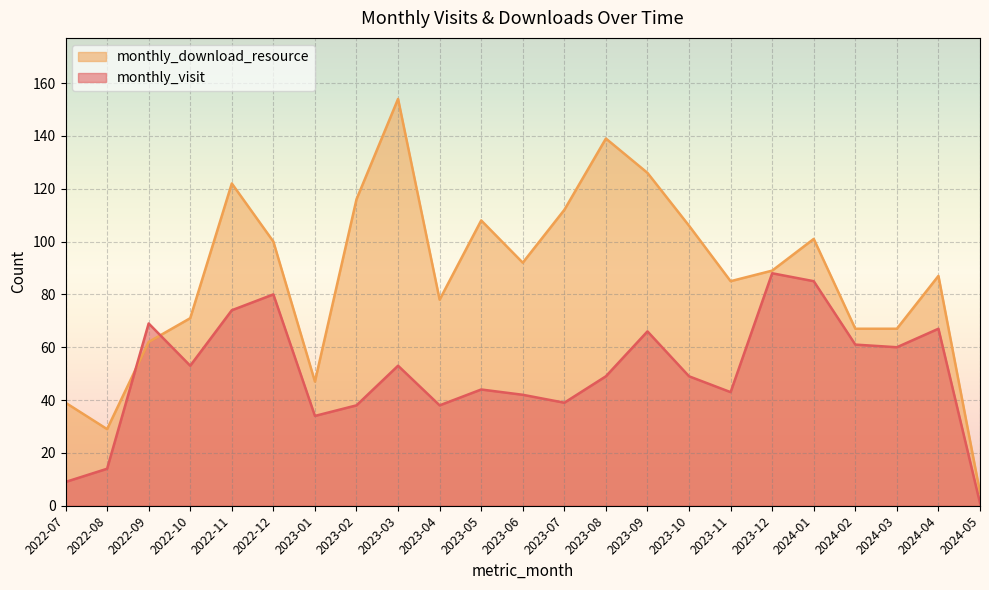

At which label is monthly_visit closest to 44?

2023-05